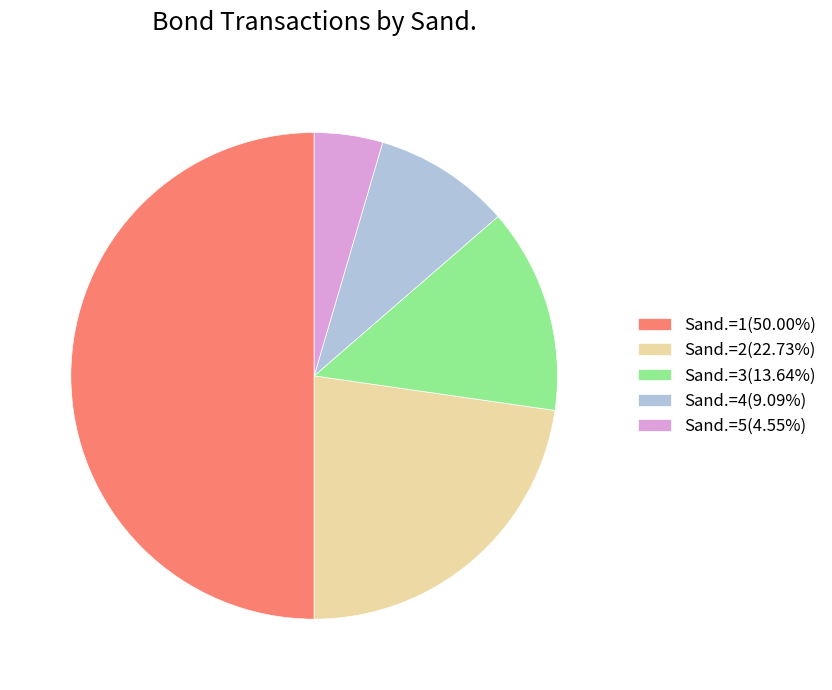

Is the sum of Sand.=1(50.00%) and Sand.=4(9.09%) greater than half?

Yes